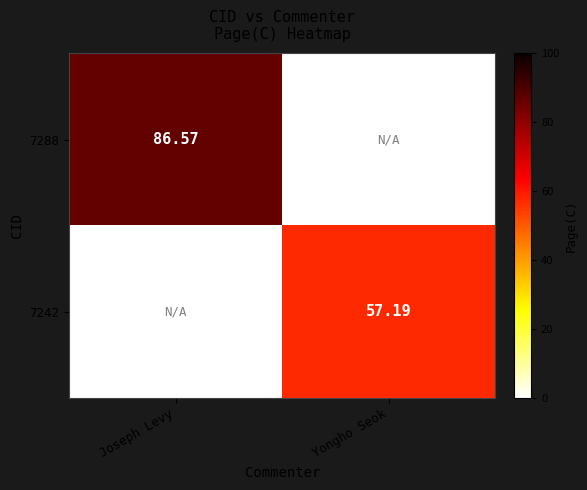

Is the value of 7242 at Joseph Levy greater than the value of 7288 at Yongho Seok?

No